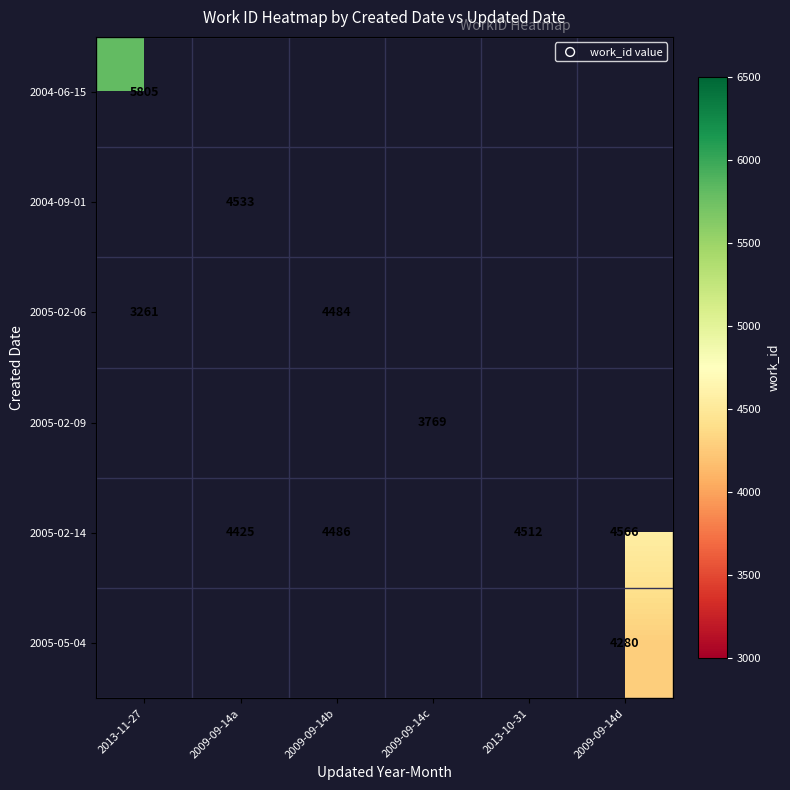

Is it true that 2005-02-14 equals 4486 at 2009-09-14b?

True